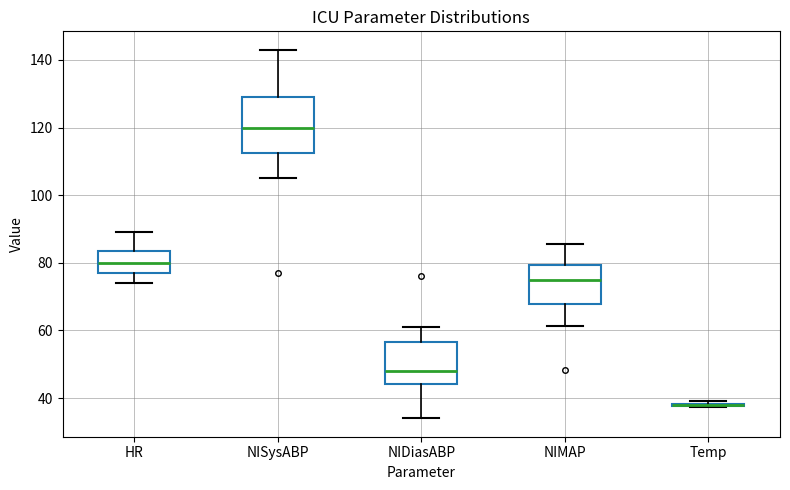

Reading left to right, transcribe this box plot: for each box, give where its median line is, the range the box spans, and where its two whiskers end, as read against the y-axis. The values are not printed on the chart, so give them approximately, as read against the axis.

HR: median 80, box 78 to 84, whiskers 74 to 90
NISysABP: median 120, box 112 to 130, whiskers 106 to 144
NIDiasABP: median 48, box 44 to 56, whiskers 34 to 62
NIMAP: median 76, box 68 to 80, whiskers 62 to 86
Temp: box collapsed to a line at 38, whiskers 38 to 40